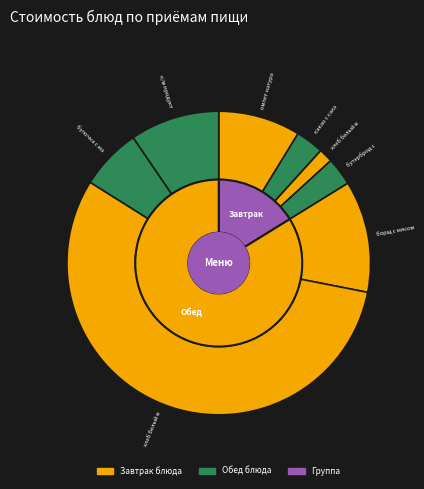

To the nearest percent, what percentage of the pie is борщ с мясом?

12%